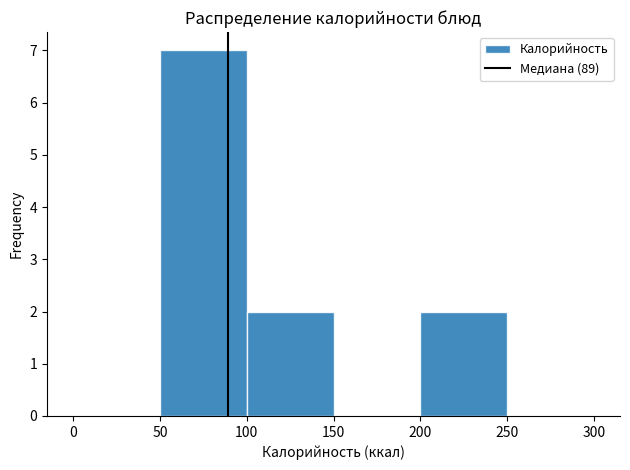

Reading left to right, list every bar in this chart as the range it spans on the x-axis followed by its height. The values are not printed on the chart, so give them approximately, as read against the axis.

0 to 50: 0
50 to 100: 7
100 to 150: 2
150 to 200: 0
200 to 250: 2
250 to 300: 0